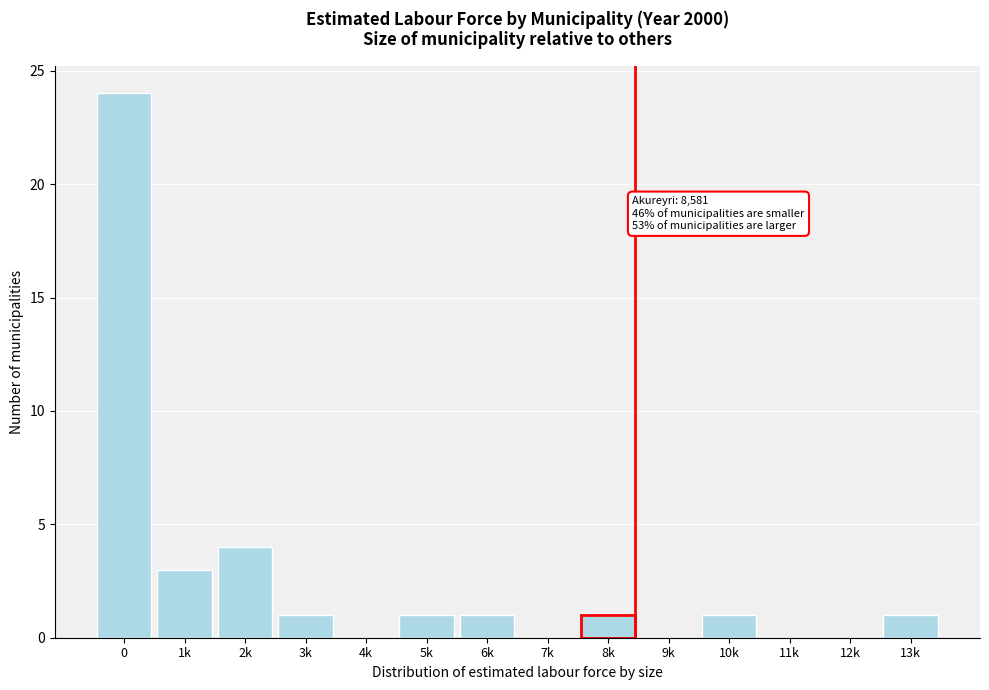

Reading right to left, what are all the values shown in this chart?

13k=1	12k=0	11k=0	10k=1	9k=0	8k=1	7k=0	6k=1	5k=1	4k=0	3k=1	2k=4	1k=3	0=24